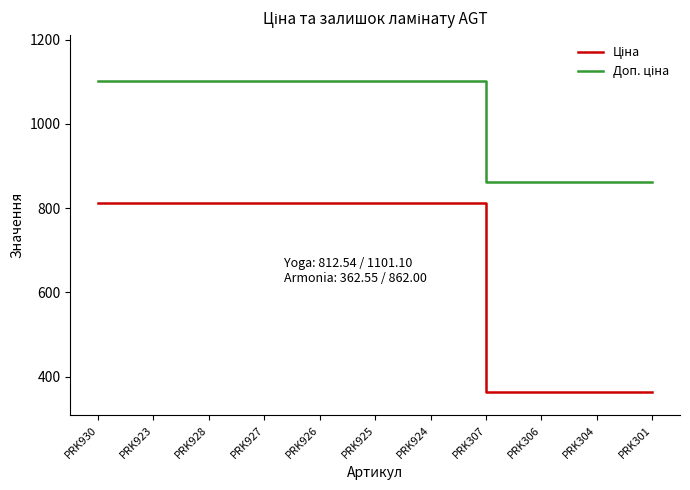

What position from the left is PRK926?

5